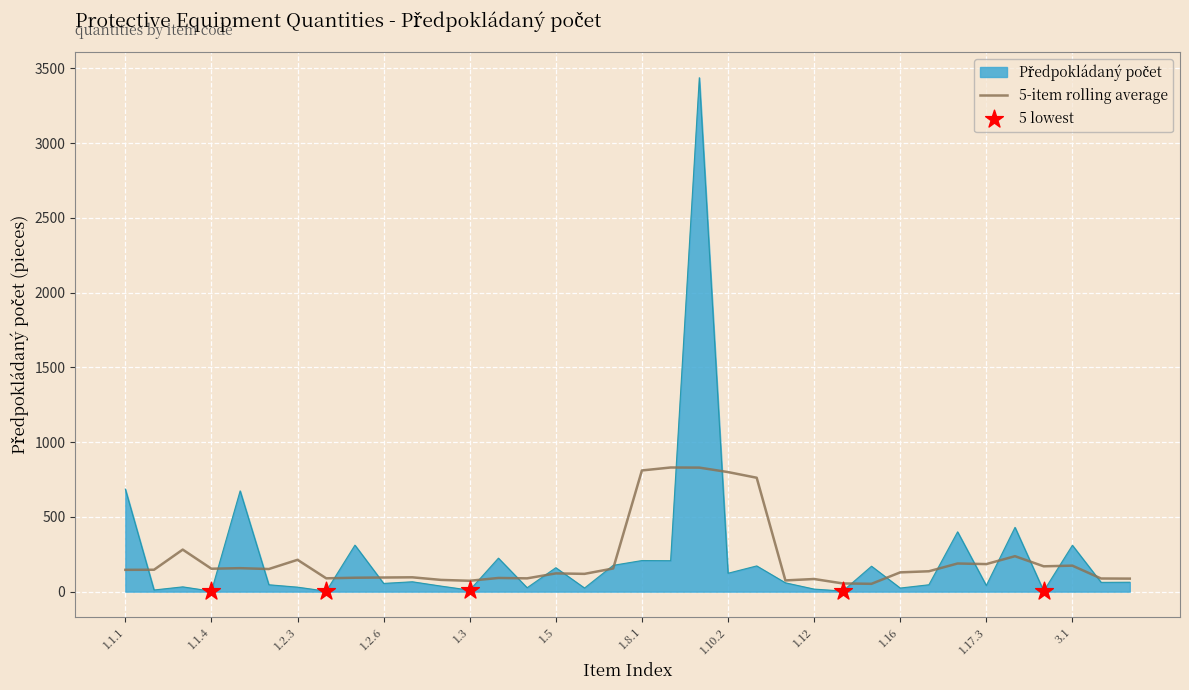

What is the maximum value for 5-item rolling average?

830.4